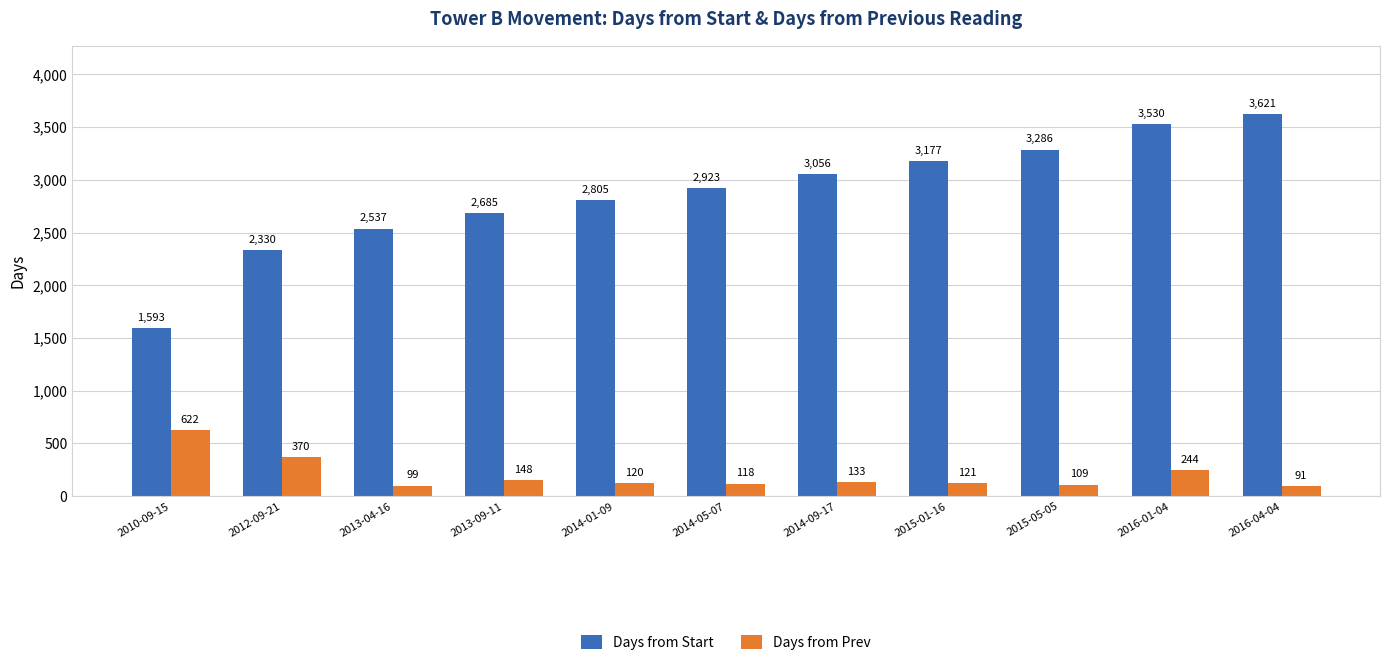

The value of Days from Start at 2014-09-17 is 3056. True or false?

True